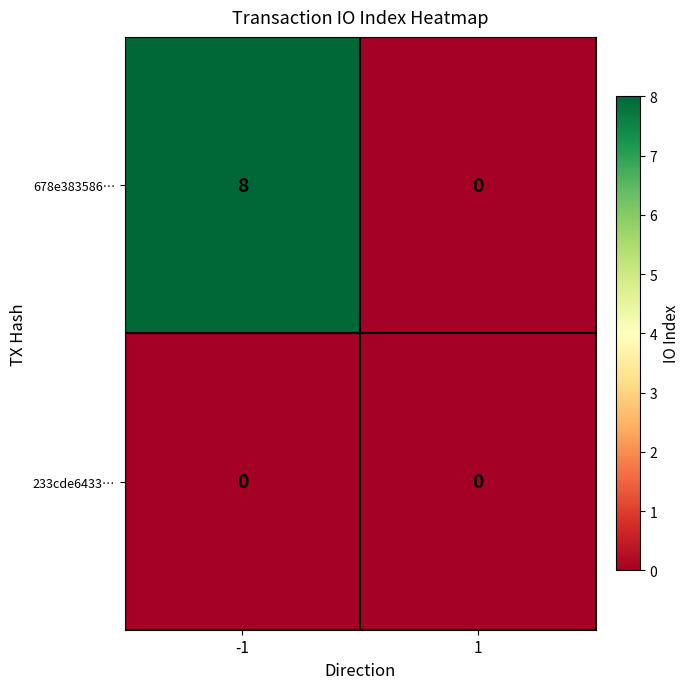

Which has a higher value, -1 or 1?

-1